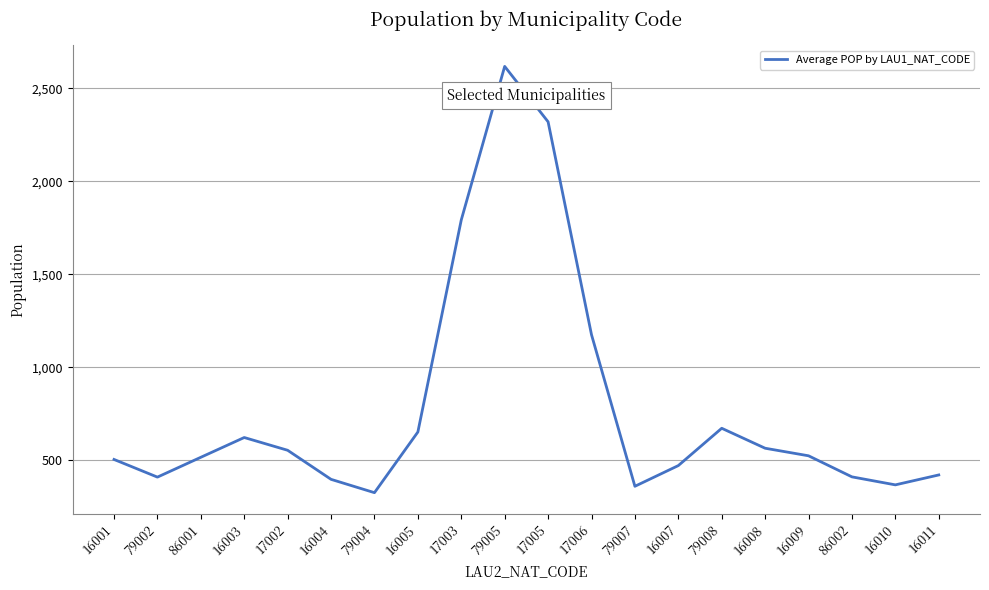

At which label does the data first exceed 523?

16003